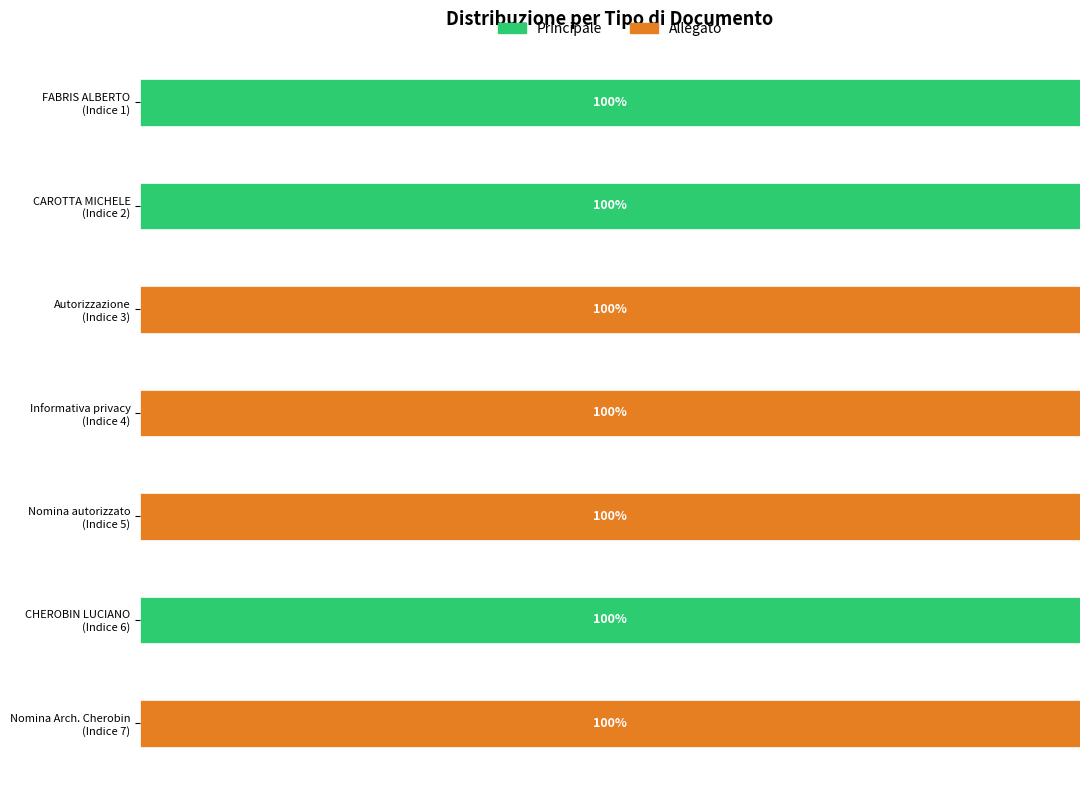

What are all the series names shown in the legend?

Principale, Allegato